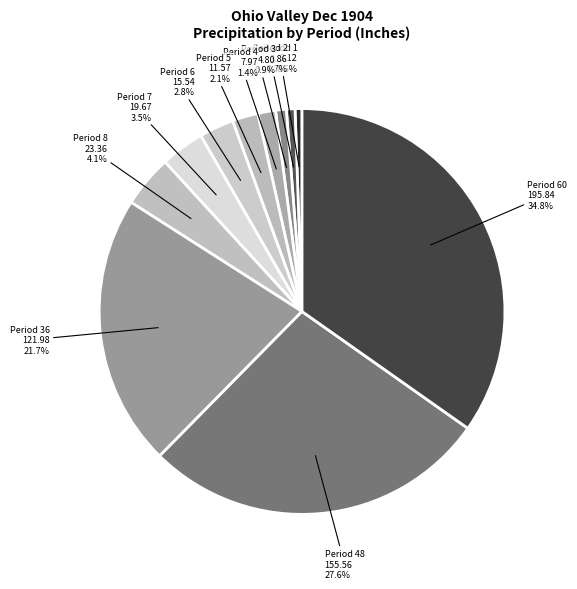

Which slice is the largest?

Period 60 195.84